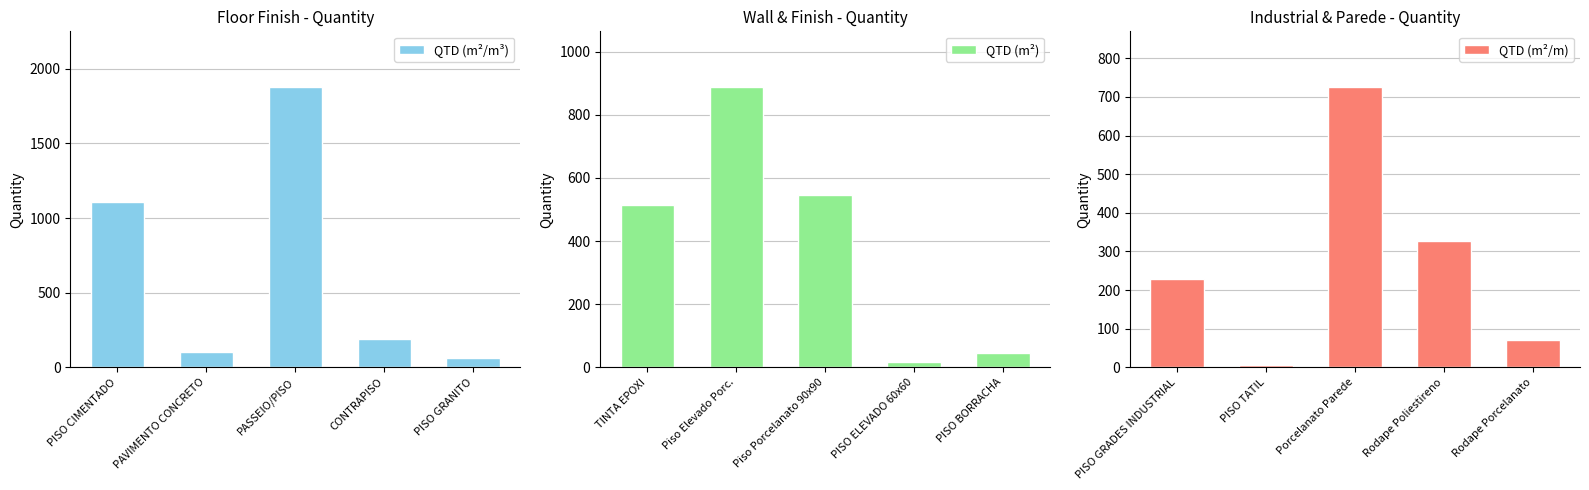

Where is QTD (m²/m³) nearest to the value 970?

PISO CIMENTADO